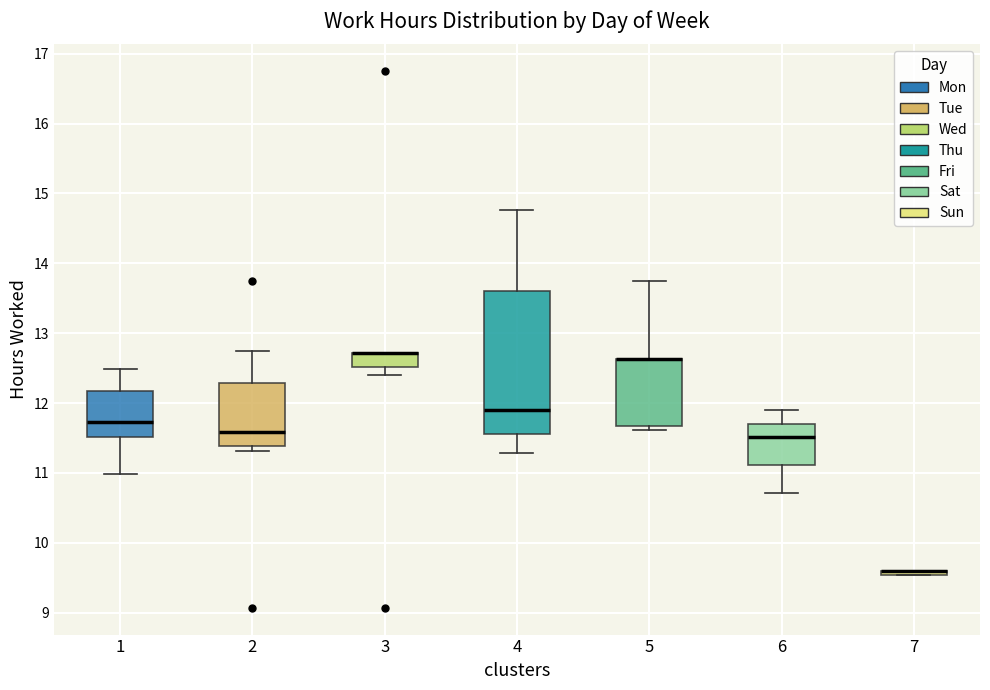

Where is the lower edge of the box at x = 5 on the y-axis? The values are not printed on the chart, so give them approximately, as read against the axis.

11.7